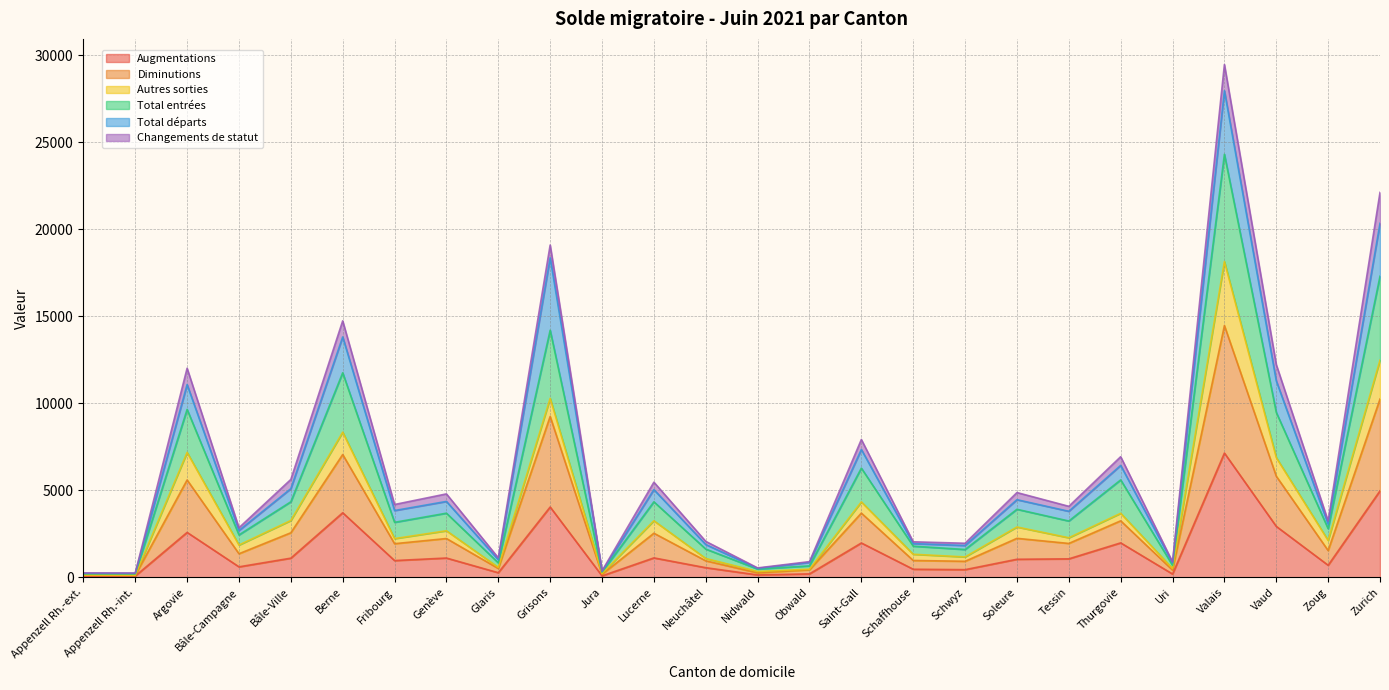

What is the maximum value for Augmentations?

7142